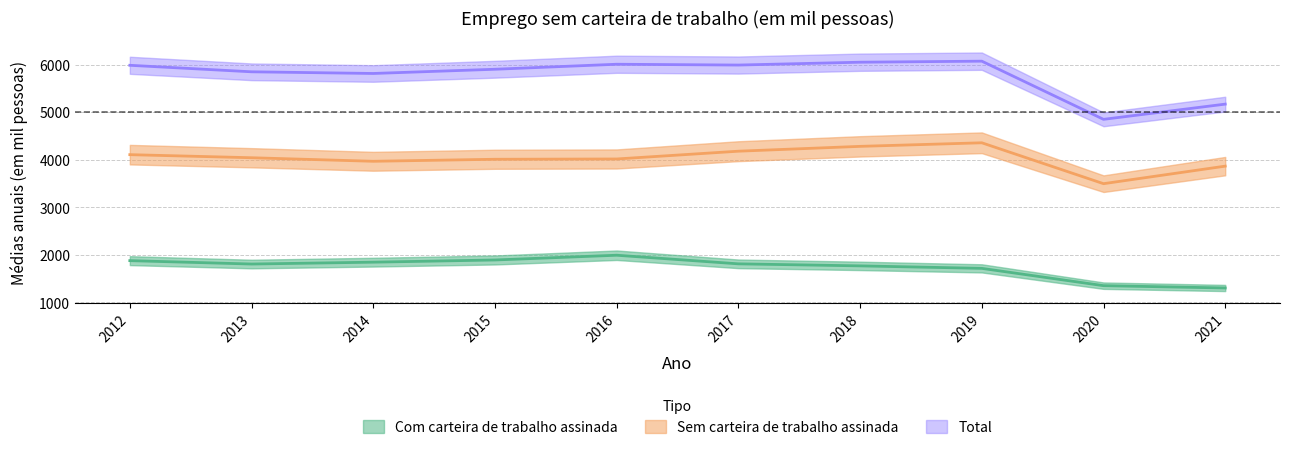

Rank the series by their average value, from highest to lowest.

Total, Sem carteira de trabalho assinada, Com carteira de trabalho assinada